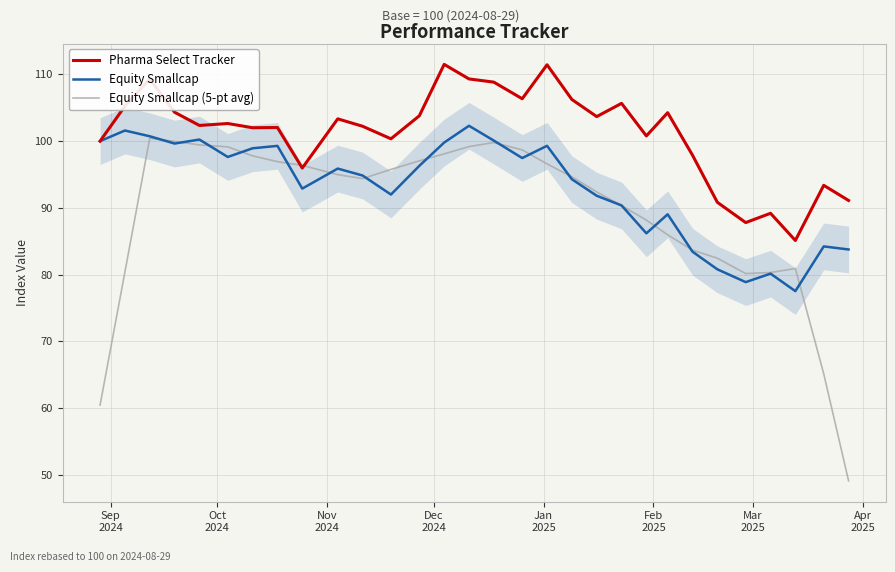

How many interior local peaks does the Equity Smallcap (5-pt avg) series have?

3